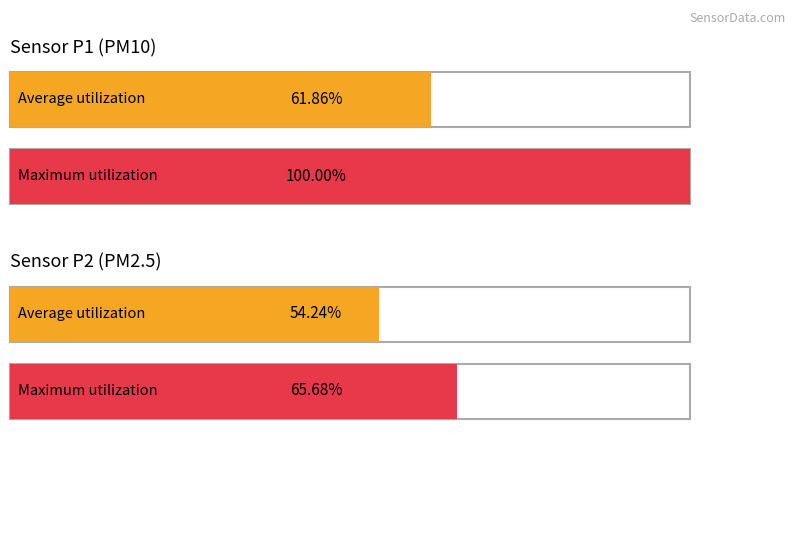

Which series has the widest spread of values?

SDS_P1